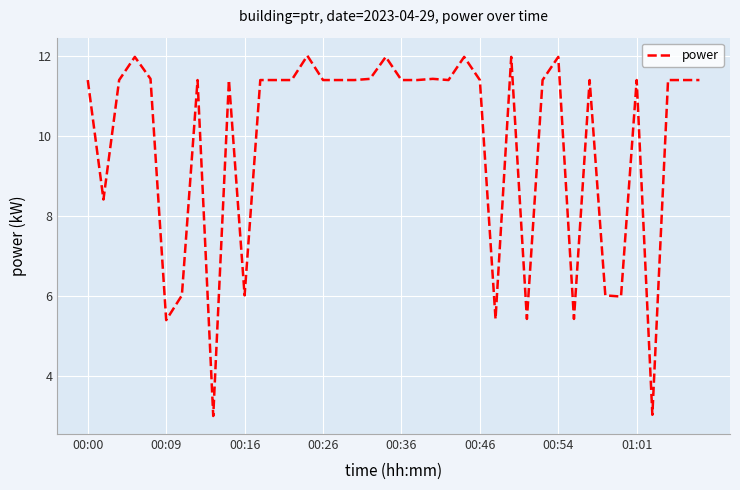

What is the maximum value shown in the chart?

12.0